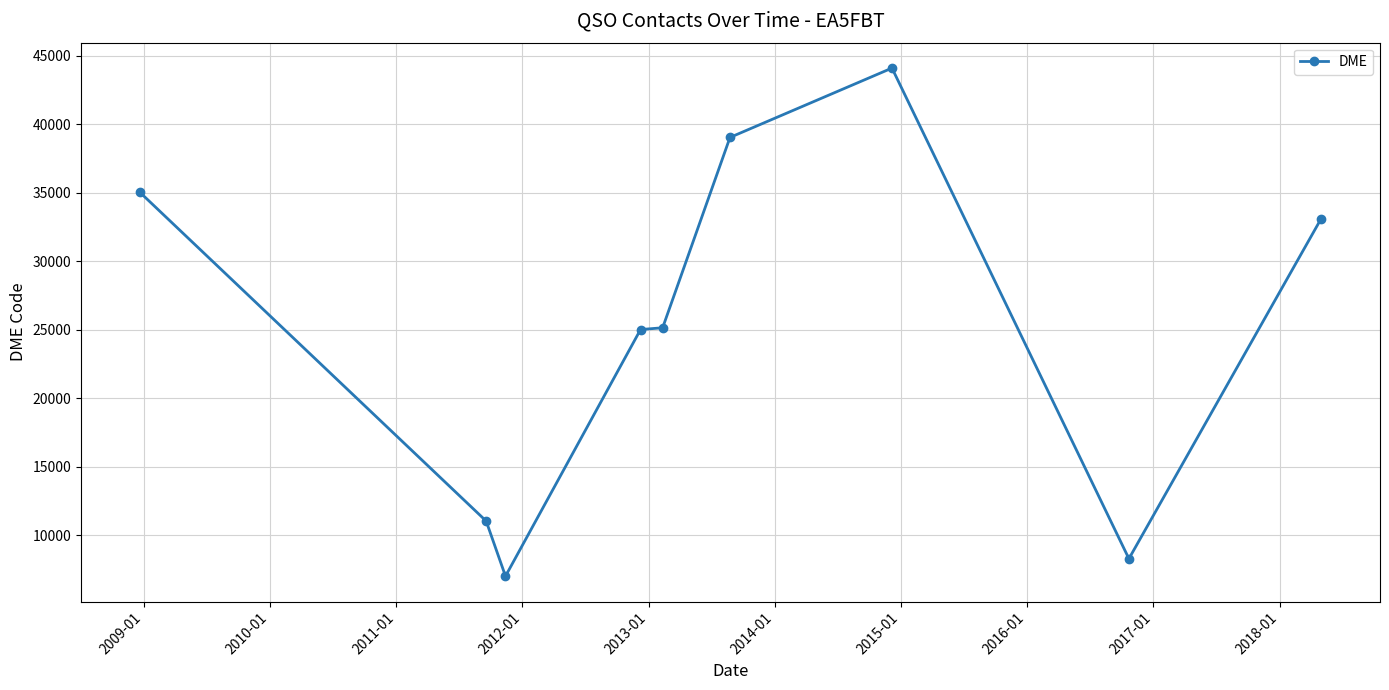

What is the sum of all values?

227699